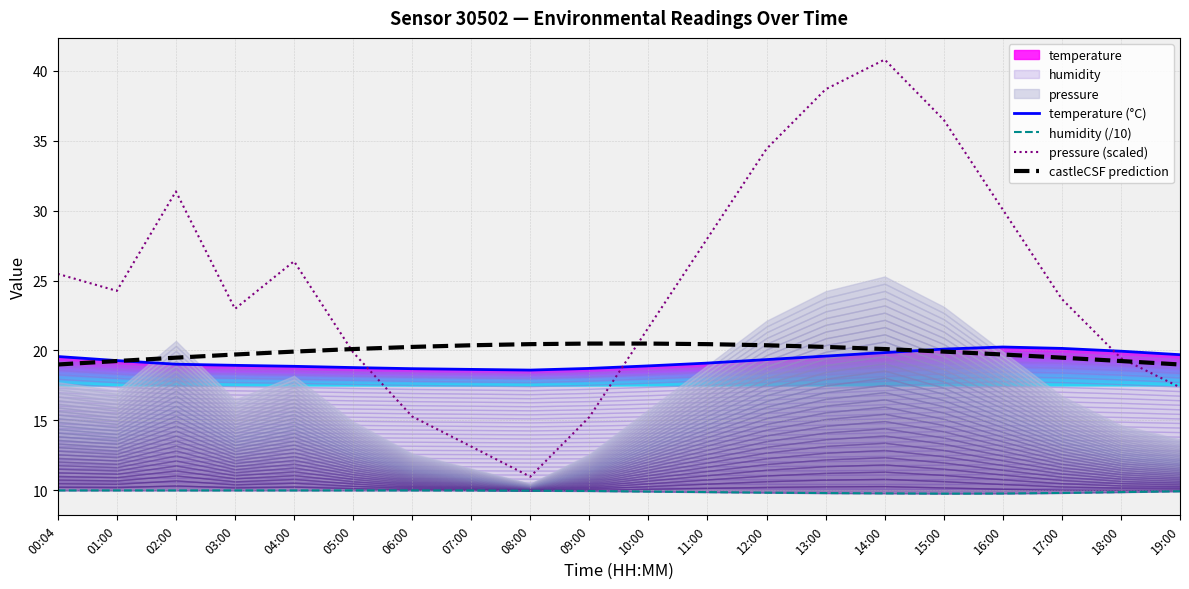

Rank the series at 06:00 from lowest to highest value.

humidity (/10), pressure (scaled), temperature (°C), castleCSF prediction